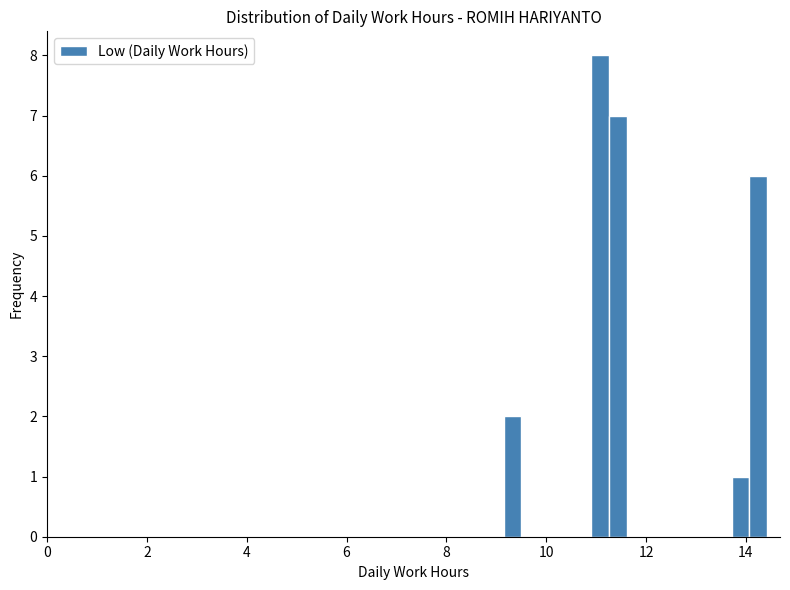

Around what value on the x-axis is the tallest bar? Give the approximate position of its centre, as read against the axis.

11.0